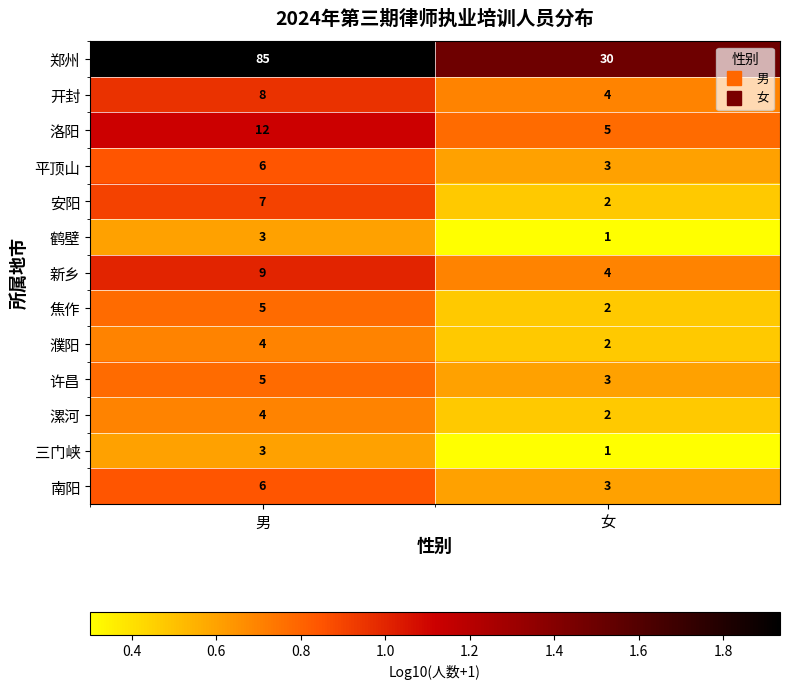

Reading left to right, list all the values displayed in this chart.

郑州: 男=85	女=30
开封: 男=8	女=4
洛阳: 男=12	女=5
平顶山: 男=6	女=3
安阳: 男=7	女=2
鹤壁: 男=3	女=1
新乡: 男=9	女=4
焦作: 男=5	女=2
濮阳: 男=4	女=2
许昌: 男=5	女=3
漯河: 男=4	女=2
三门峡: 男=3	女=1
南阳: 男=6	女=3